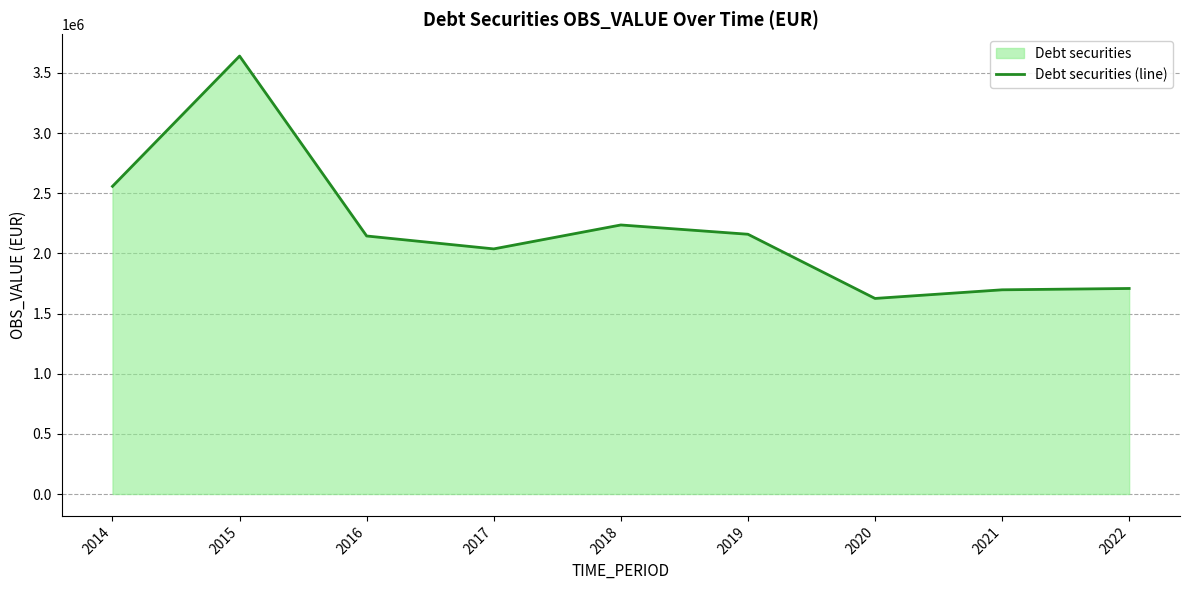

Reading left to right, transcribe all the data shown in this chart.

2557088.9	3639725.6	2144365.9	2037104.1	2235936.0	2158859.5	1625310.3	1697078.7	1708140.9